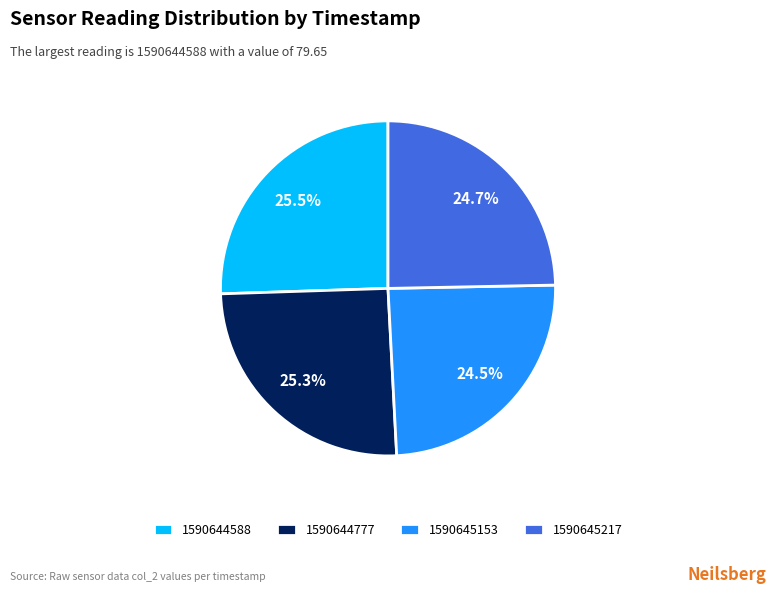

Approximately how many times larger is the value at 1590645217 compared to 1590644588?

1.0